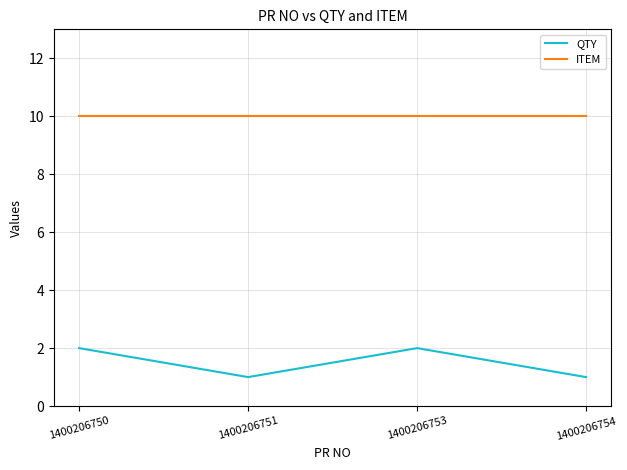

Is it true that ITEM equals 13 at 1400206754?

False